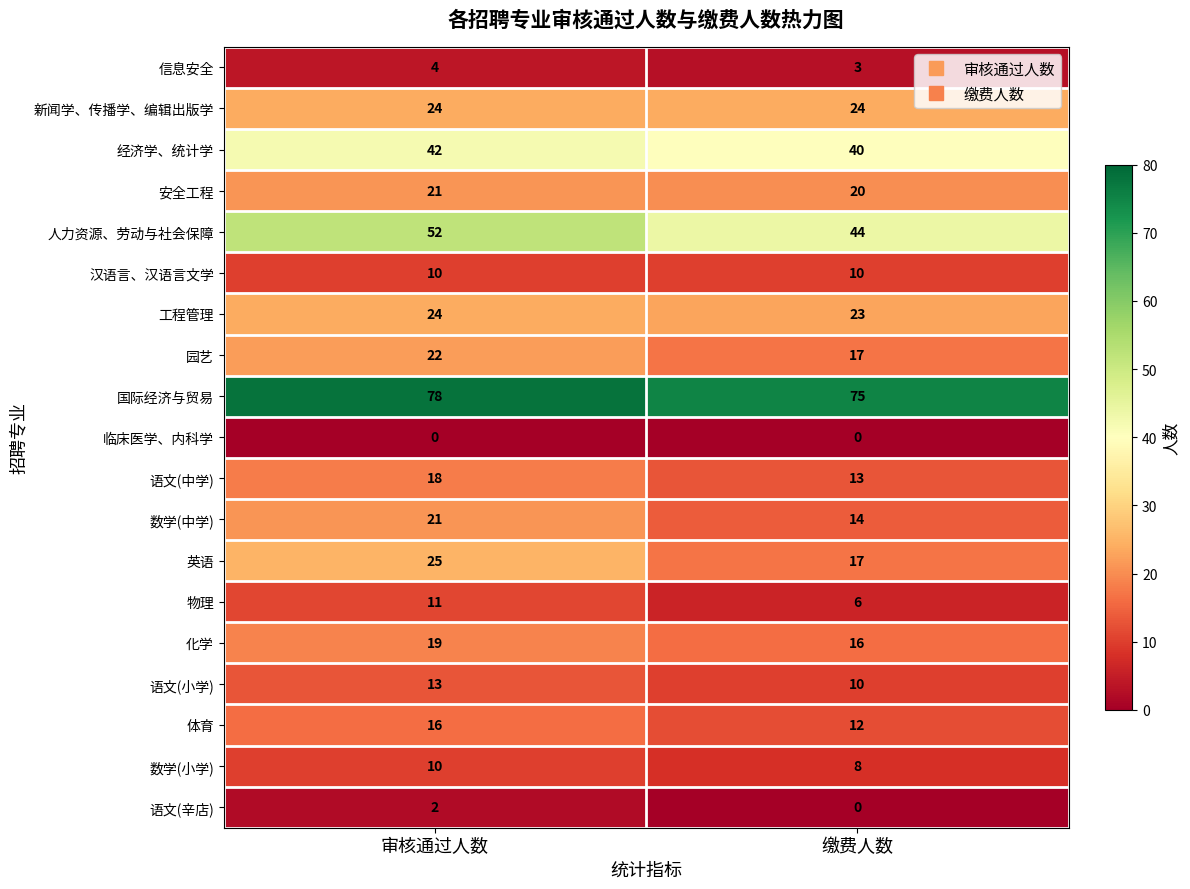

What is the difference between the highest and lowest values at 缴费人数?

75